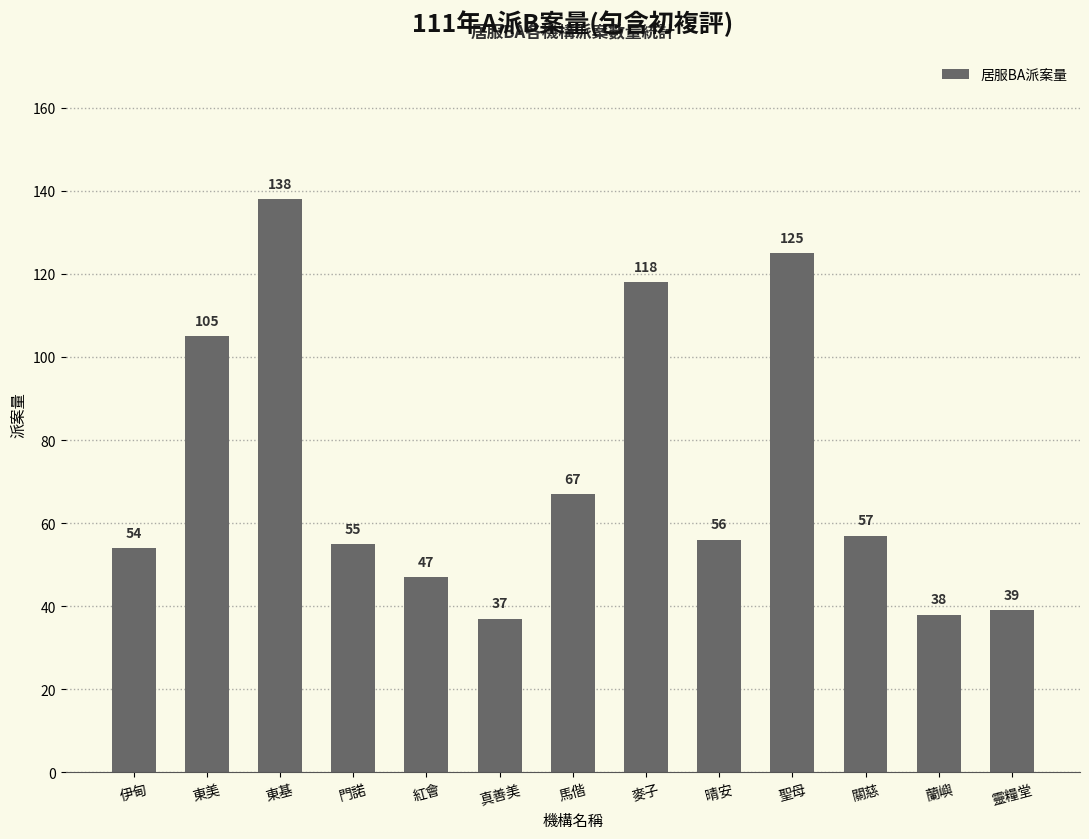

What is the difference between the maximum and minimum values?

101